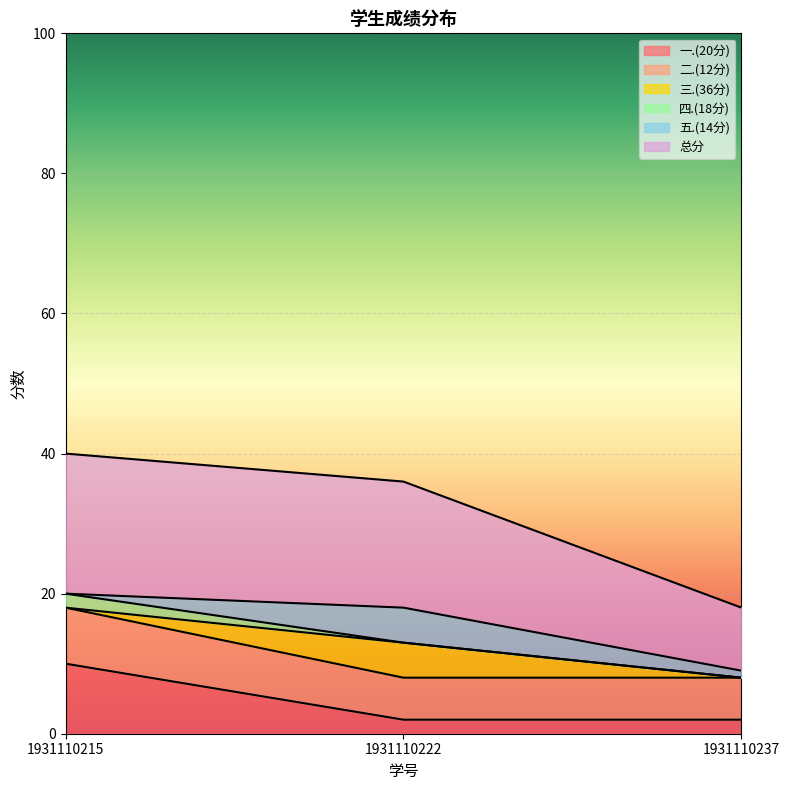

What are all the series names shown in the legend?

一.(20分), 二.(12分), 三.(36分), 四.(18分), 五.(14分), 总分